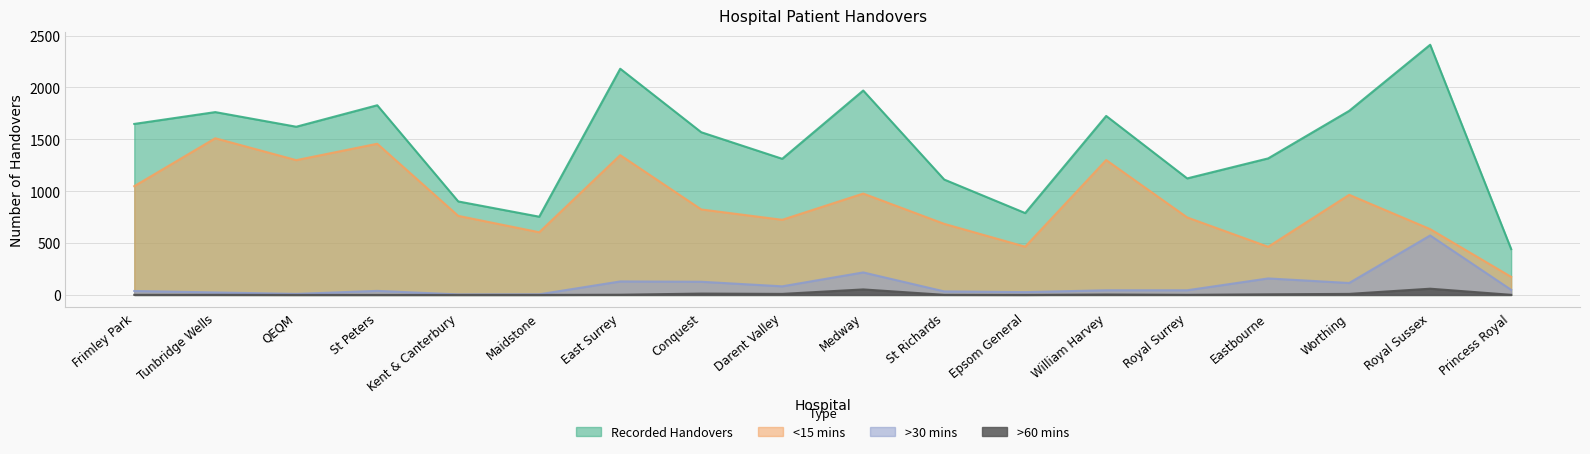

At Tunbridge Wells, list the series in order from smallest to largest.

>60 mins, >30 mins, <15 mins, Recorded Handovers